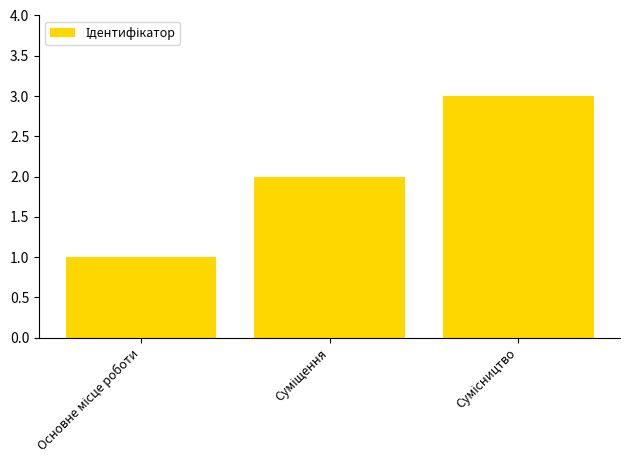

What is the sum of all values?

6